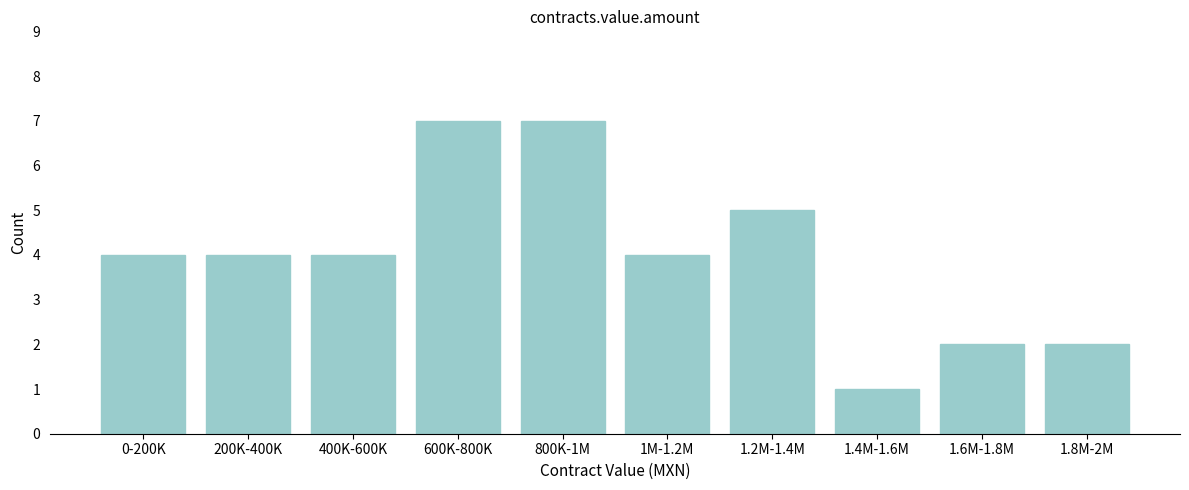

Reading left to right, transcribe all the data shown in this chart.

0-200K=4	200K-400K=4	400K-600K=4	600K-800K=7	800K-1M=7	1M-1.2M=4	1.2M-1.4M=5	1.4M-1.6M=1	1.6M-1.8M=2	1.8M-2M=2